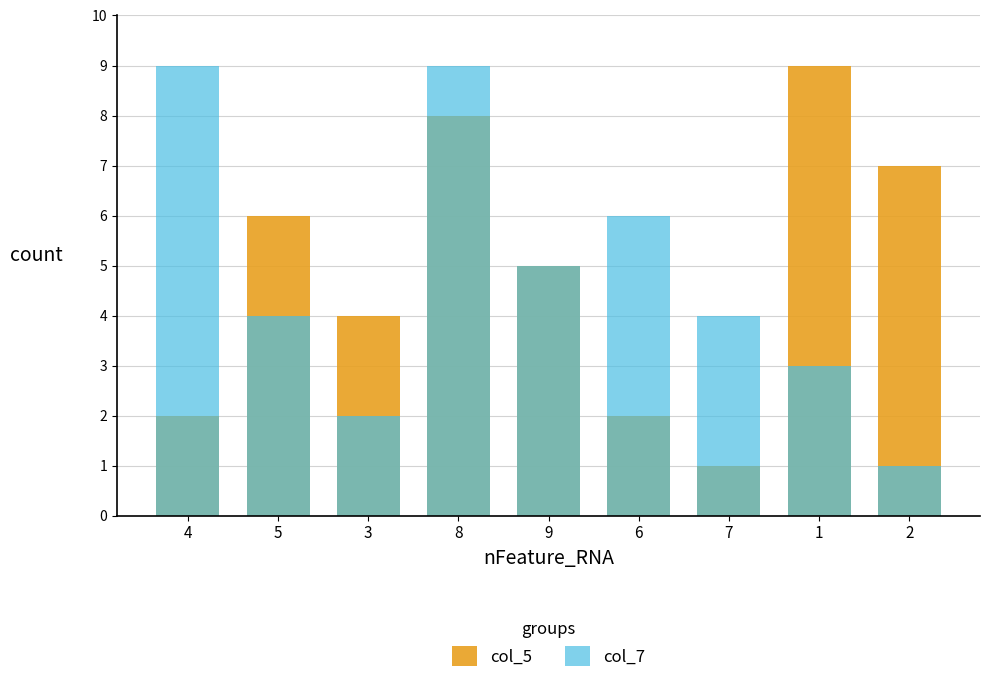

What position from the left is 6?

6